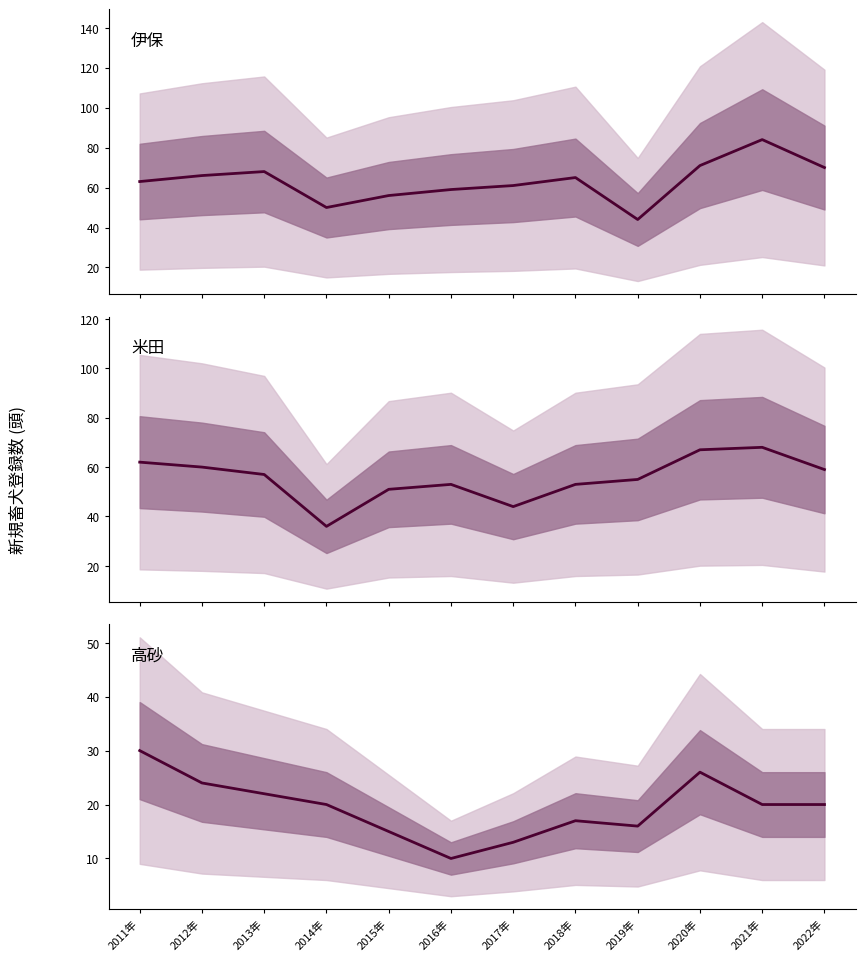

Reading left to right, list all the values displayed in this chart.

伊保: 63	66	68	50	56	59	61	65	44	71	84	70
米田: 62	60	57	36	51	53	44	53	55	67	68	59
高砂: 30	24	22	20	15	10	13	17	16	26	20	20